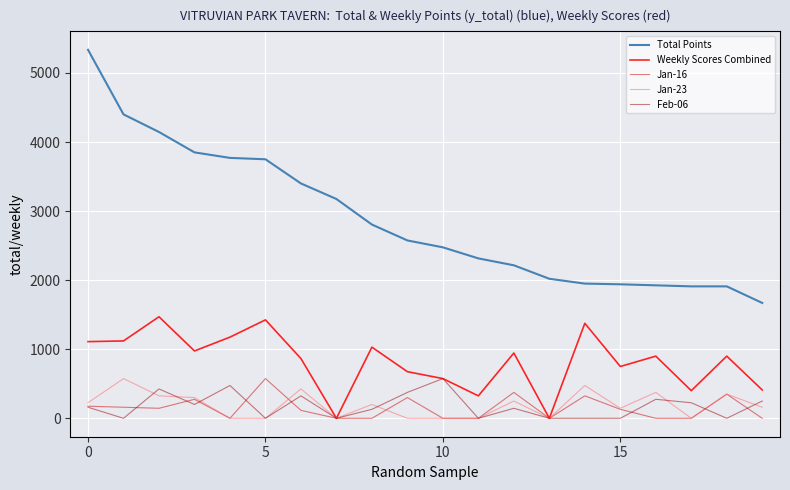

Which series has the widest spread of values?

Total Points